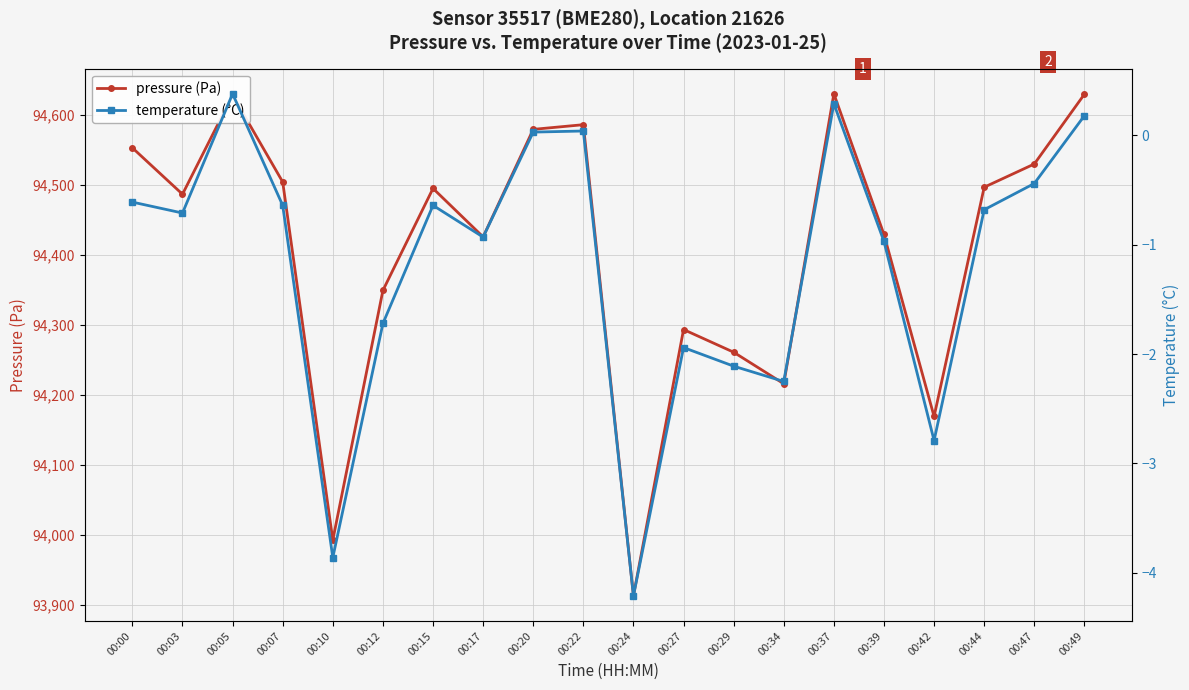

What value does the temperature (°C) series have at 00:29?

-2.1